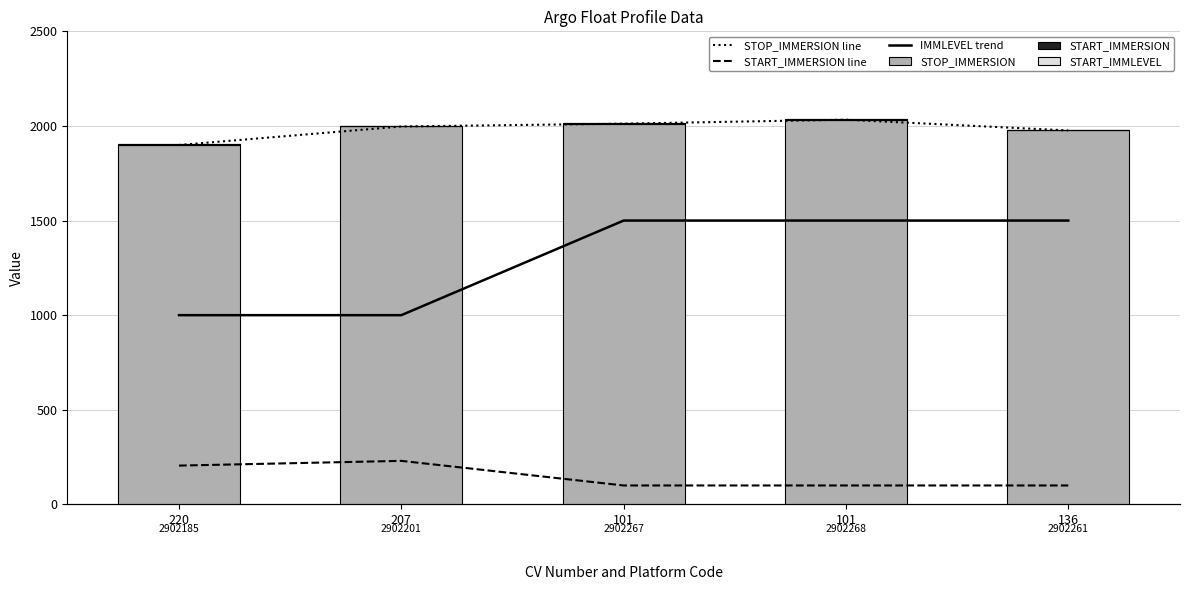

At which category is the sum across all series the highest?

101